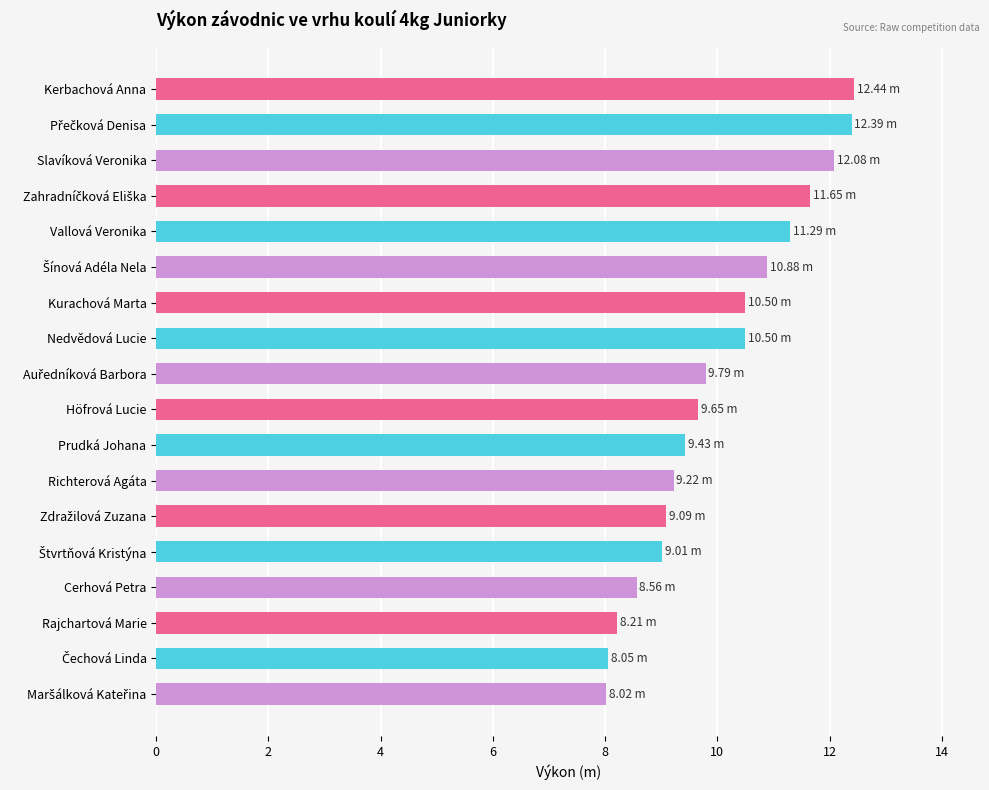

What is the sum of all values?

180.8